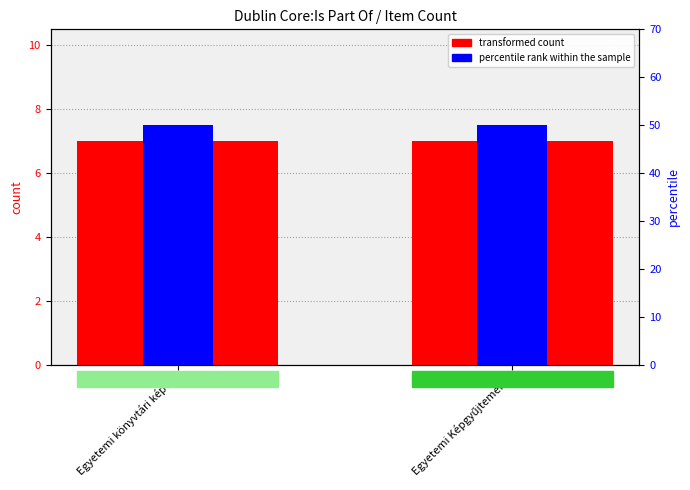

What is the label of the 1st bar from the left?

Egyetemi könyvtári képek